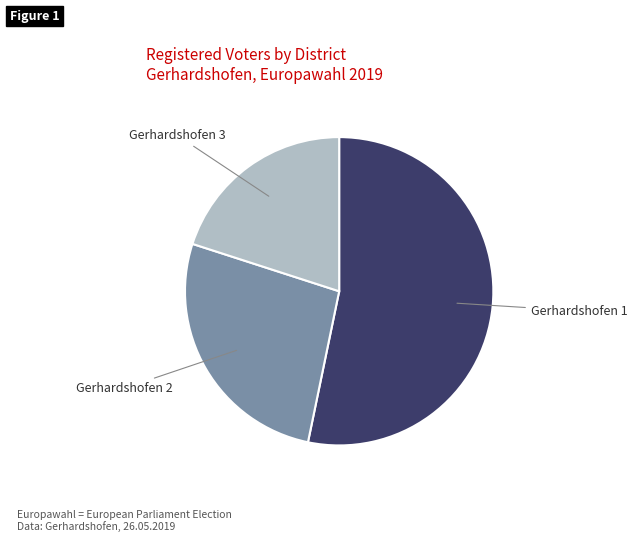

How many segments does this pie chart have?

3